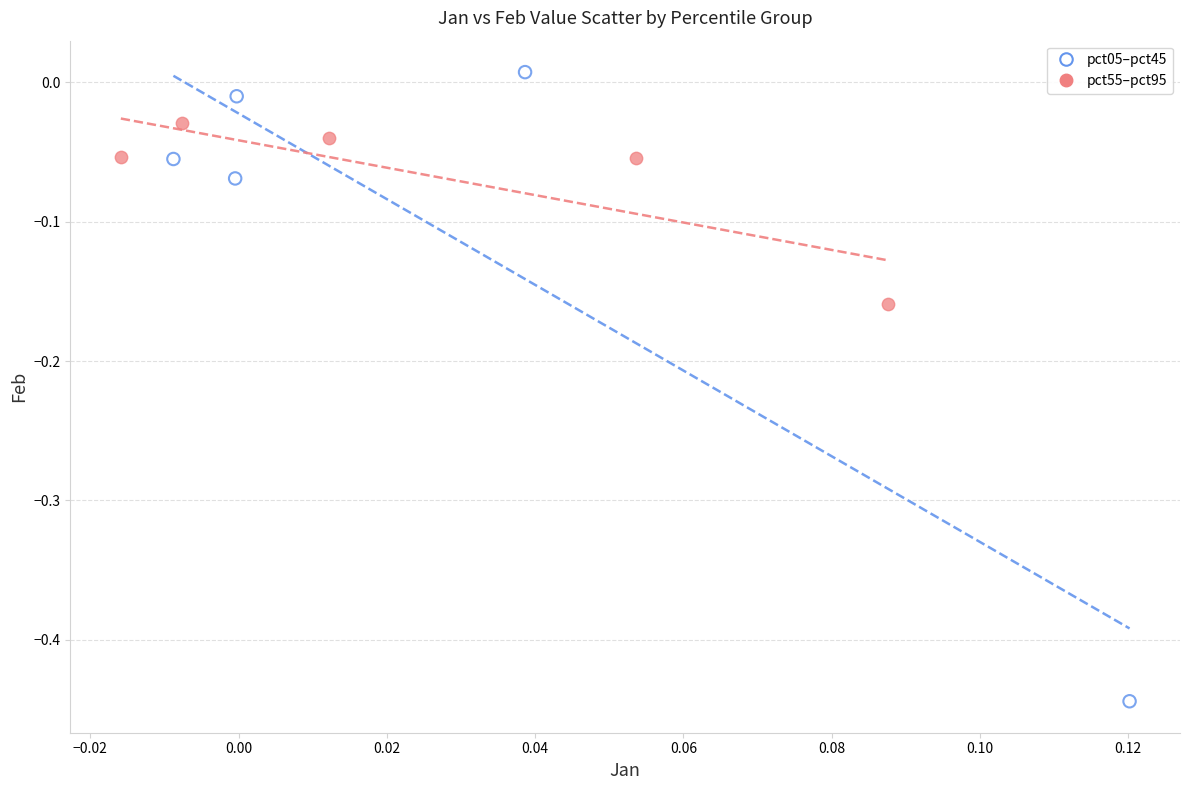

Which series reaches the minimum Y coordinate?

pct05–pct45